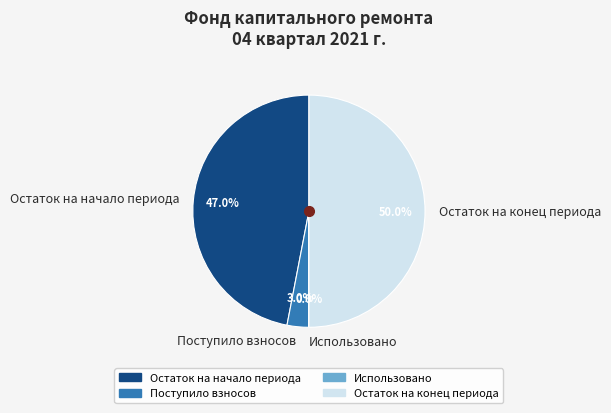

Combined, what portion of the pie is Остаток на конец периода and Остаток на начало периода?

97.0%